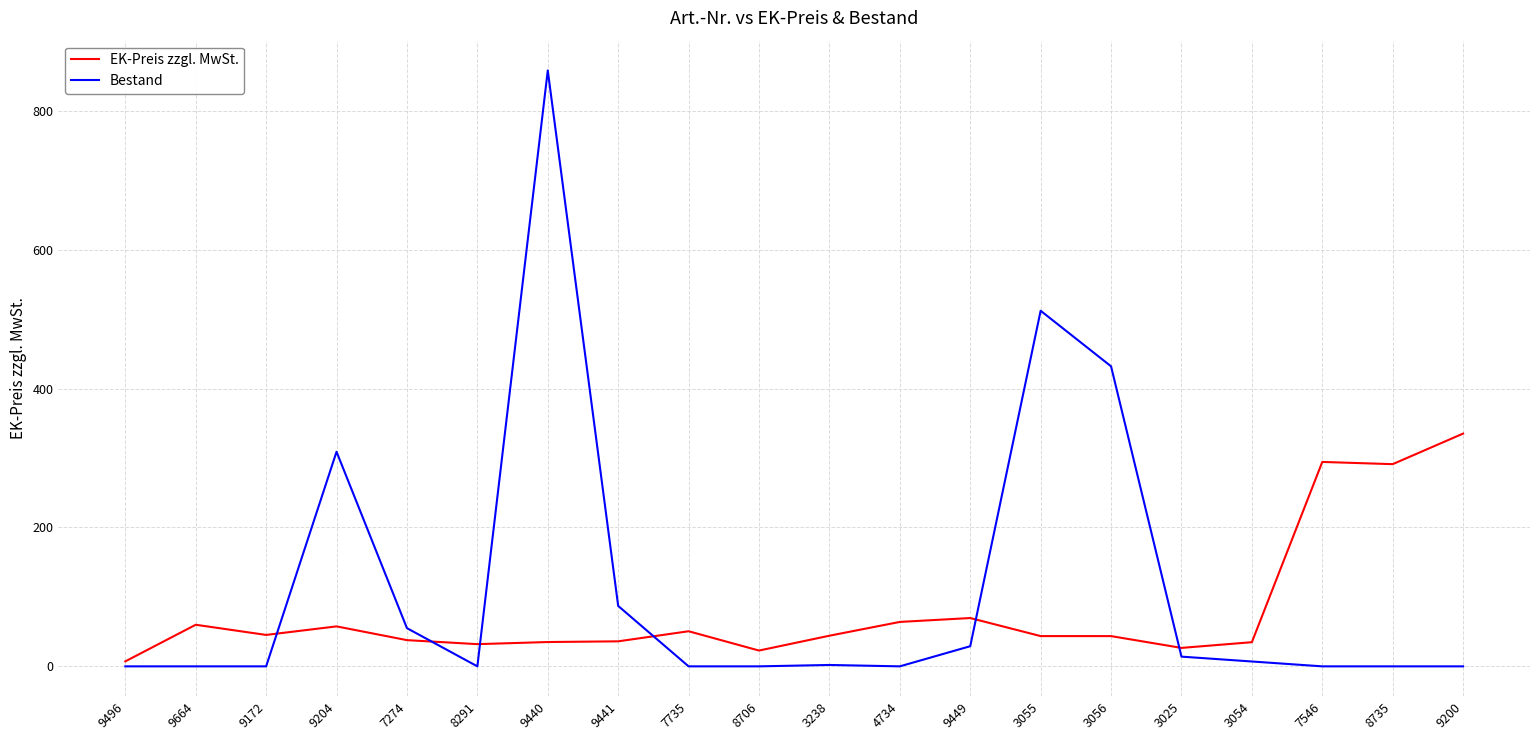

The value of EK-Preis zzgl. MwSt. at 7735 is 50.5. True or false?

True